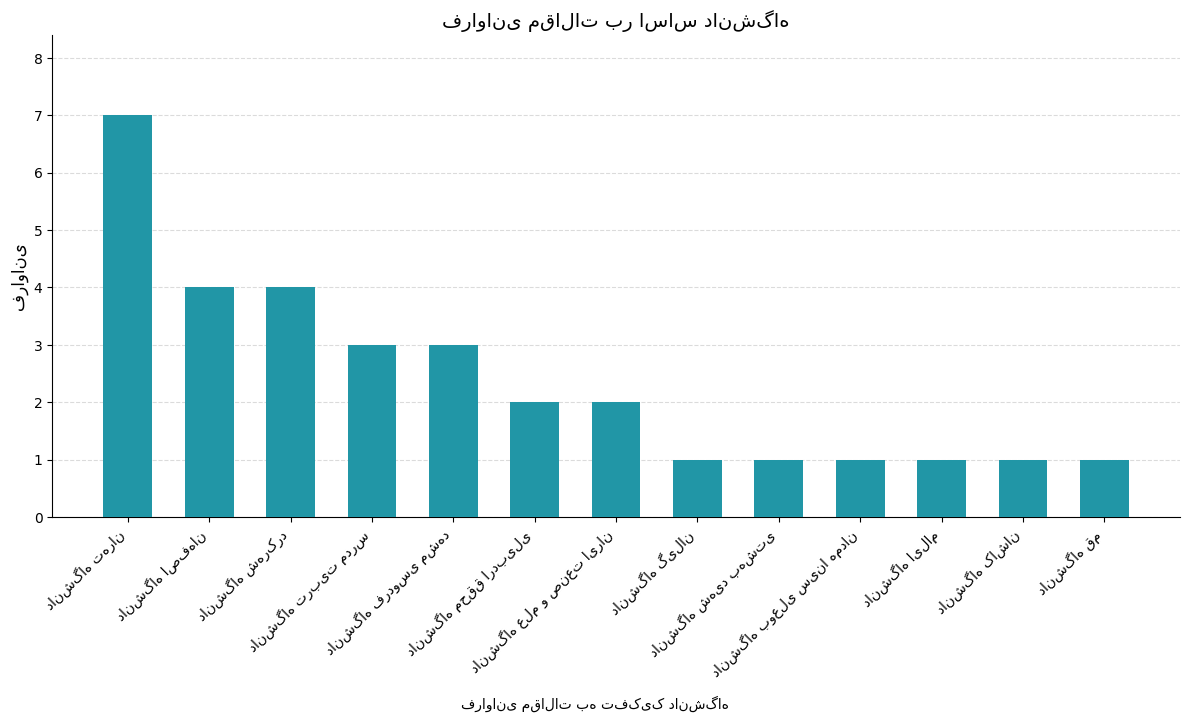

What is the value of the 9th bar from the left?

1